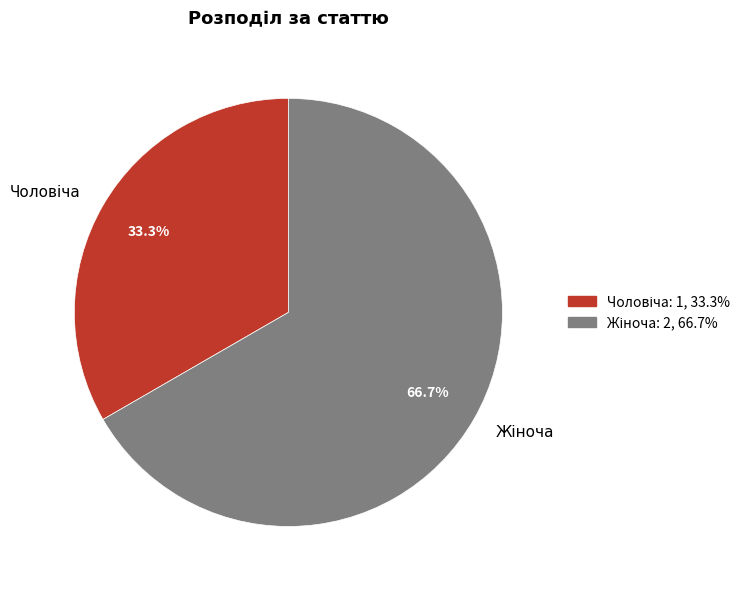

How many segments does this pie chart have?

2